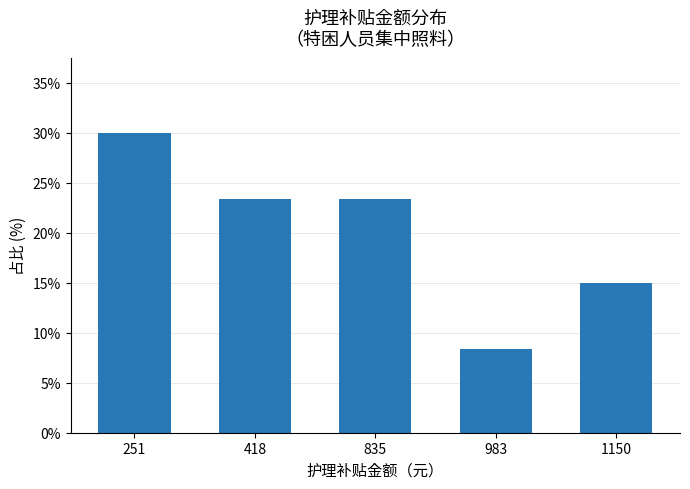

How many data points does each series have?

5